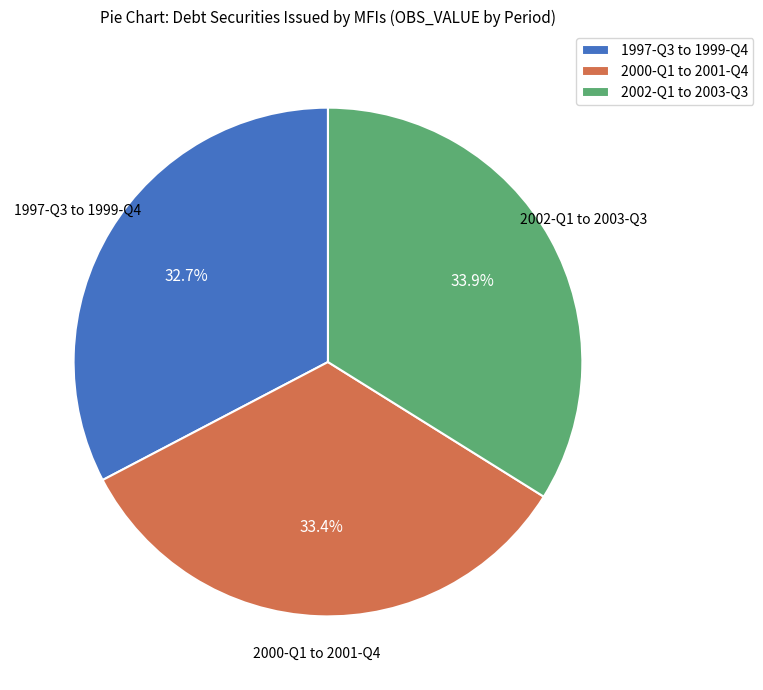

What is the smallest slice in the pie chart?

1997-Q3 to 1999-Q4